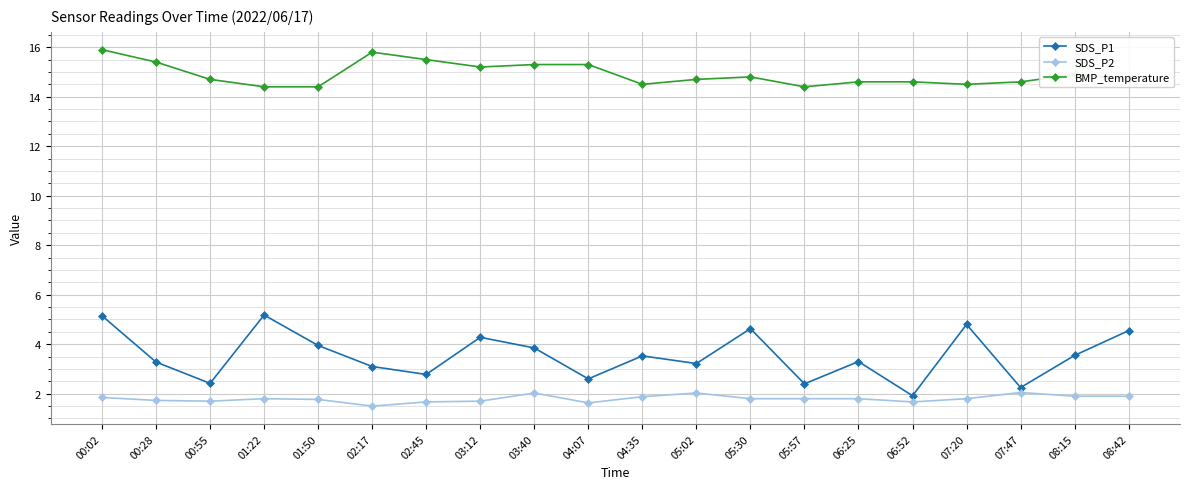

True or false: SDS_P2 has more than 0 points higher than both neighbors.

True